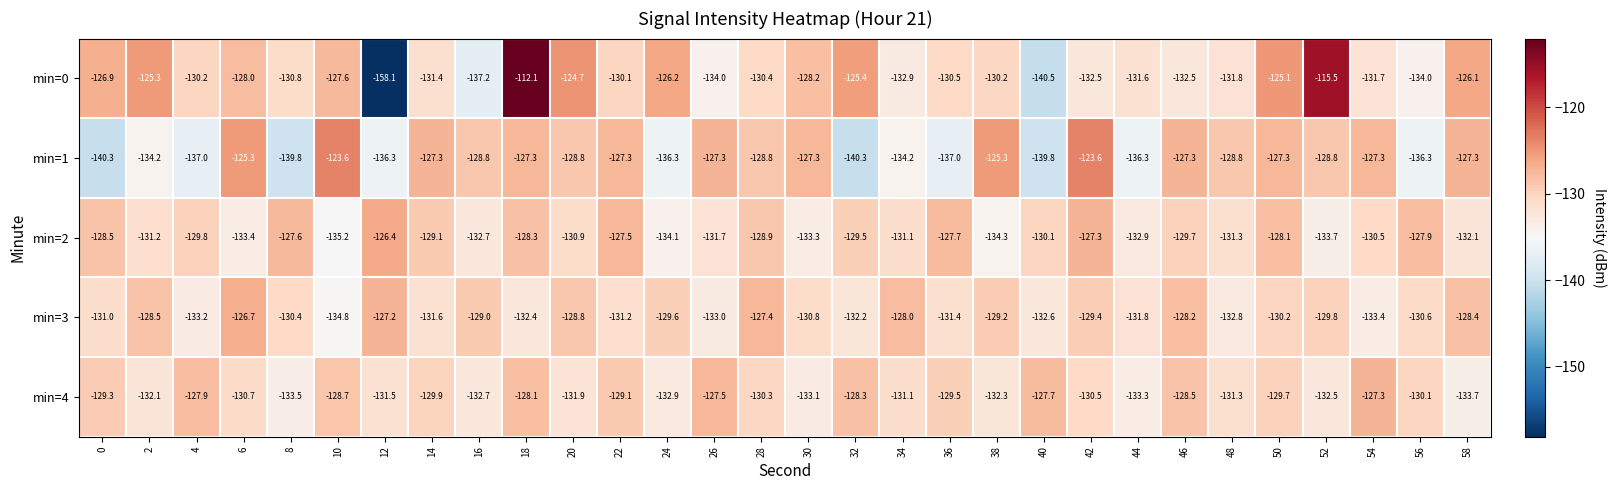

What is the difference between the highest and lowest values at 48?

4.0